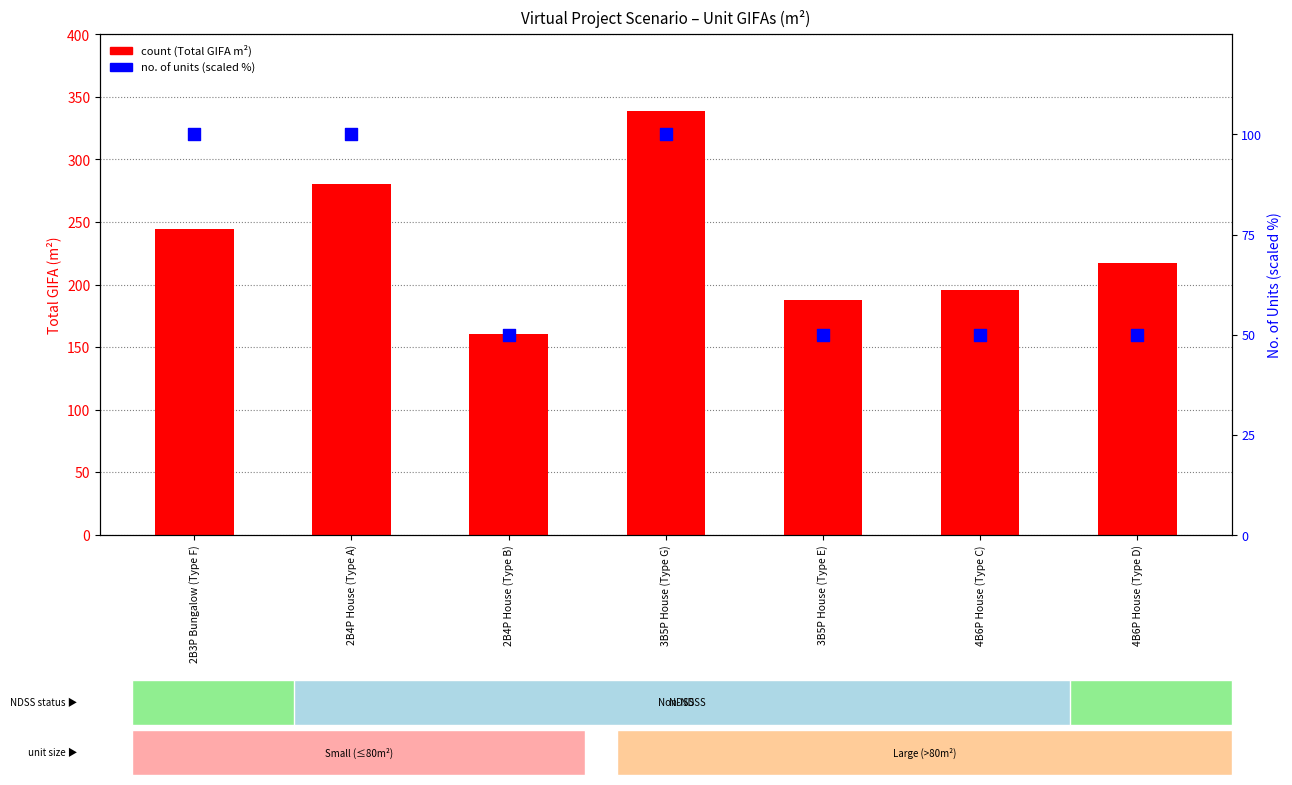

Which series contains the highest Y value?

count